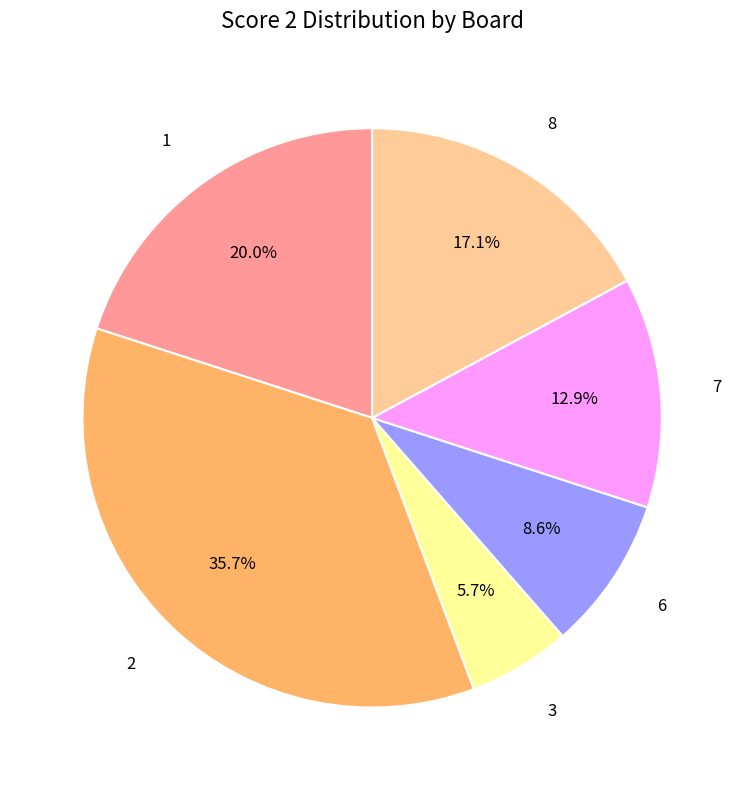

To the nearest percent, what is the combined percentage of 2 and 3?

41%